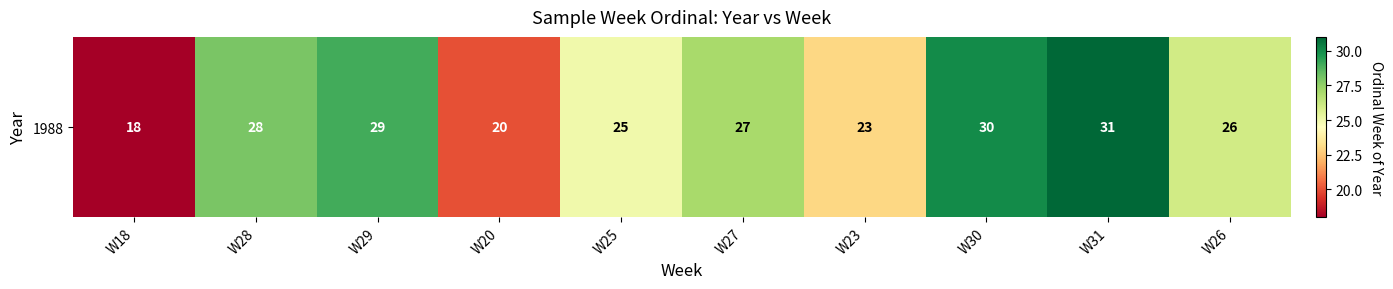

What is the change in value from W25 to W23?

-2